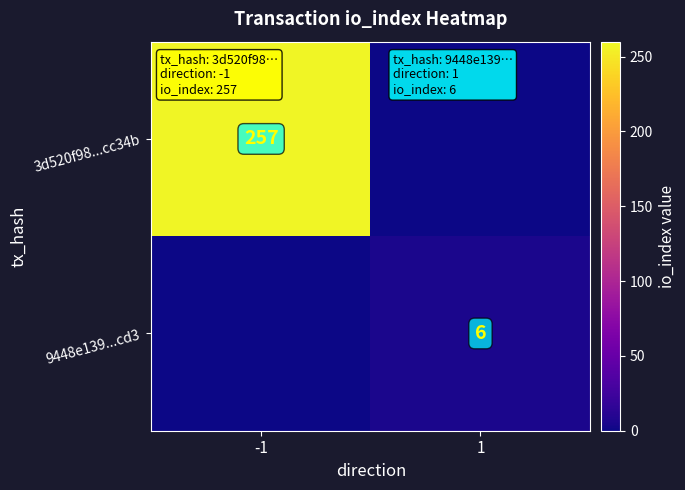

Is the value of 3d520f98...cc34b at -1 greater than the value of 9448e139...cd3 at 1?

Yes